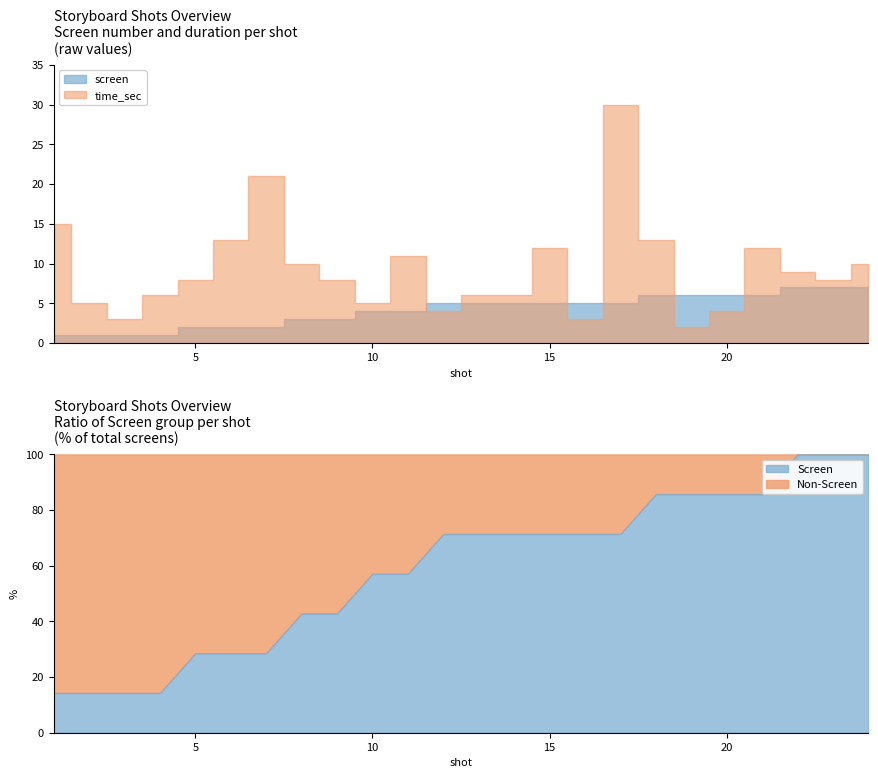

Is it true that the value at 8 is 2?

False